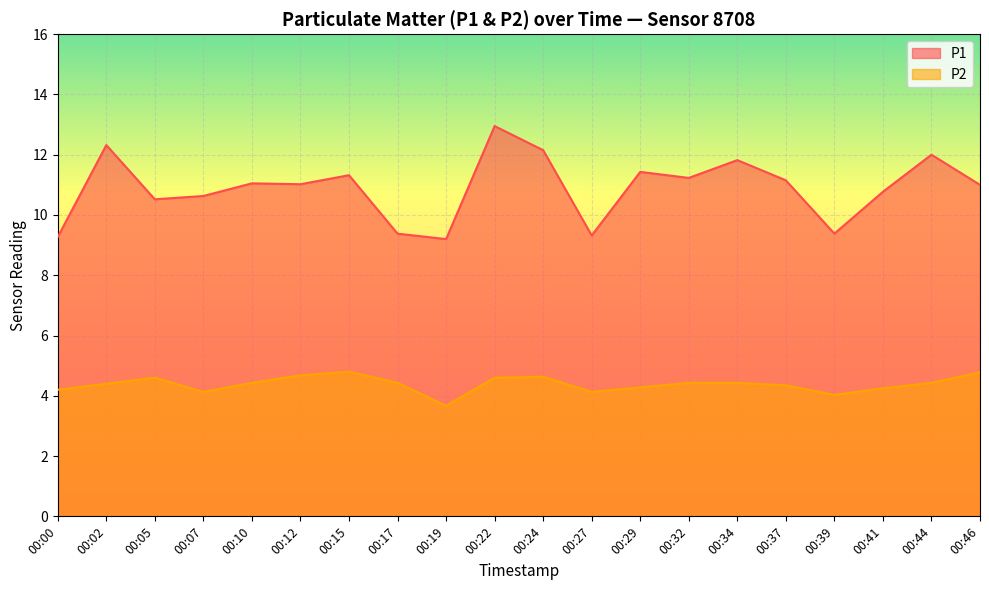

Which label corresponds to the smallest value in the chart?

00:19